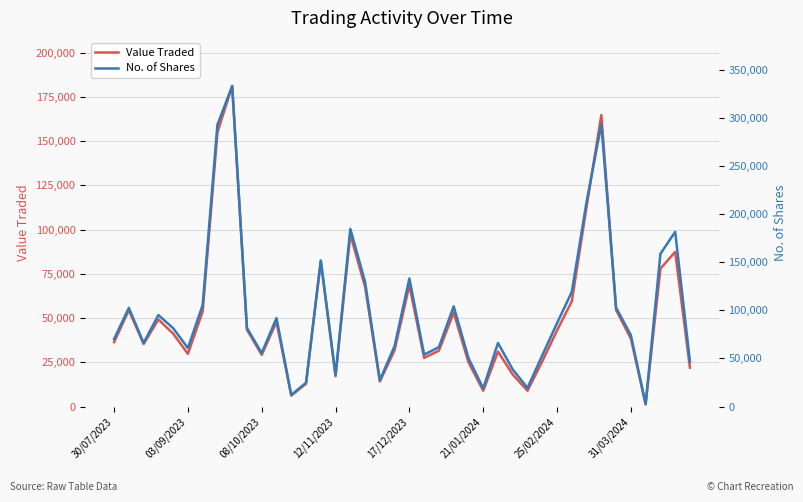

What is the maximum value for Value Traded?

181168